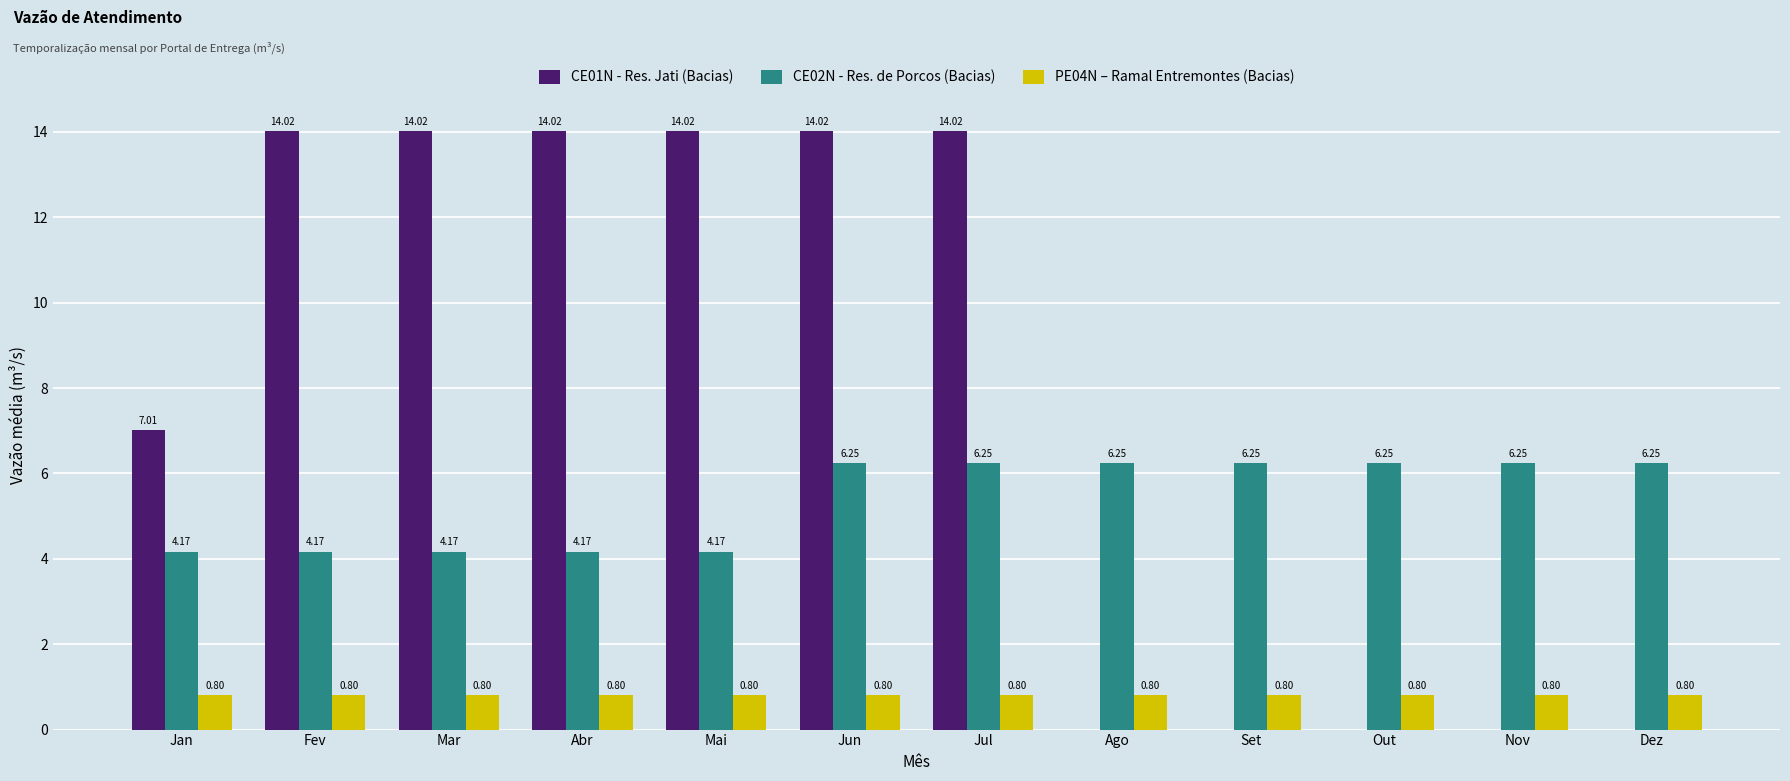

What is the total value across all series at Set?

7.0